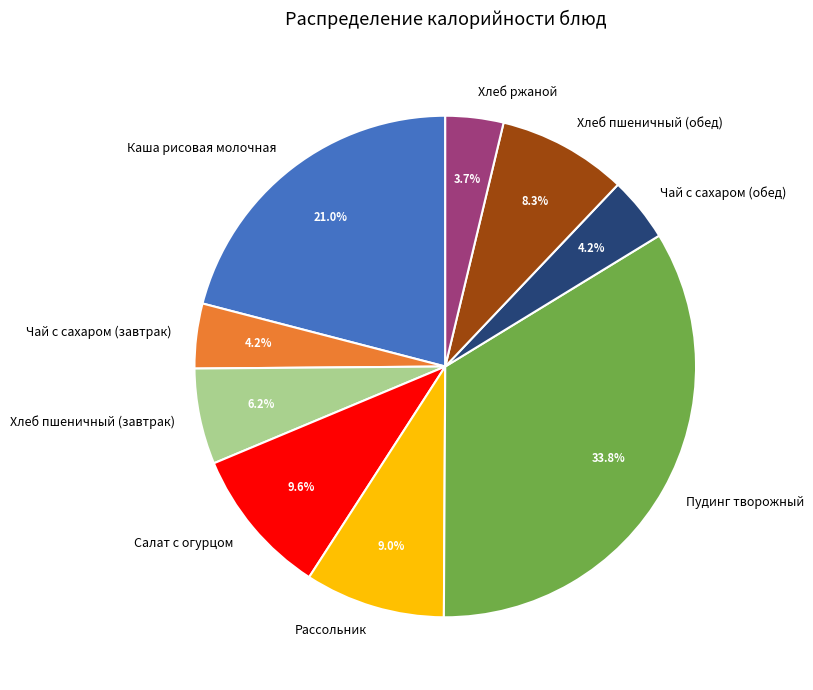

Is there a majority slice in this chart?

No